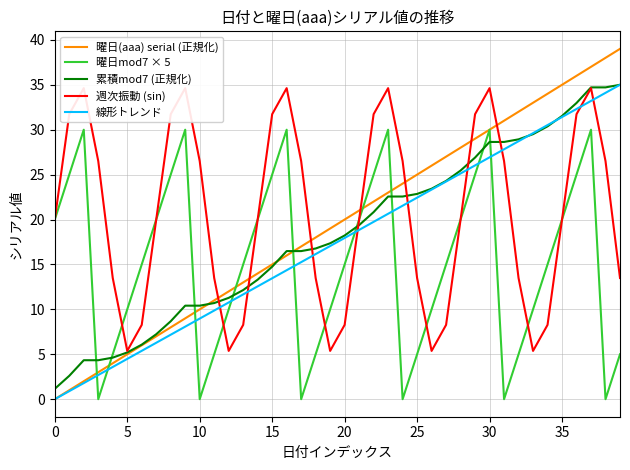

What are all the series names shown in the legend?

曜日(aaa) serial (正規化), 曜日mod7 × 5, 累積mod7 (正規化), 週次振動 (sin), 線形トレンド